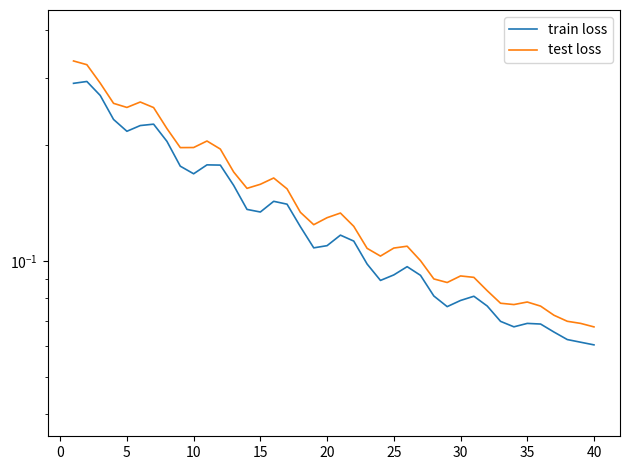

At 15, list the series in order from largest to smallest.

test loss, train loss